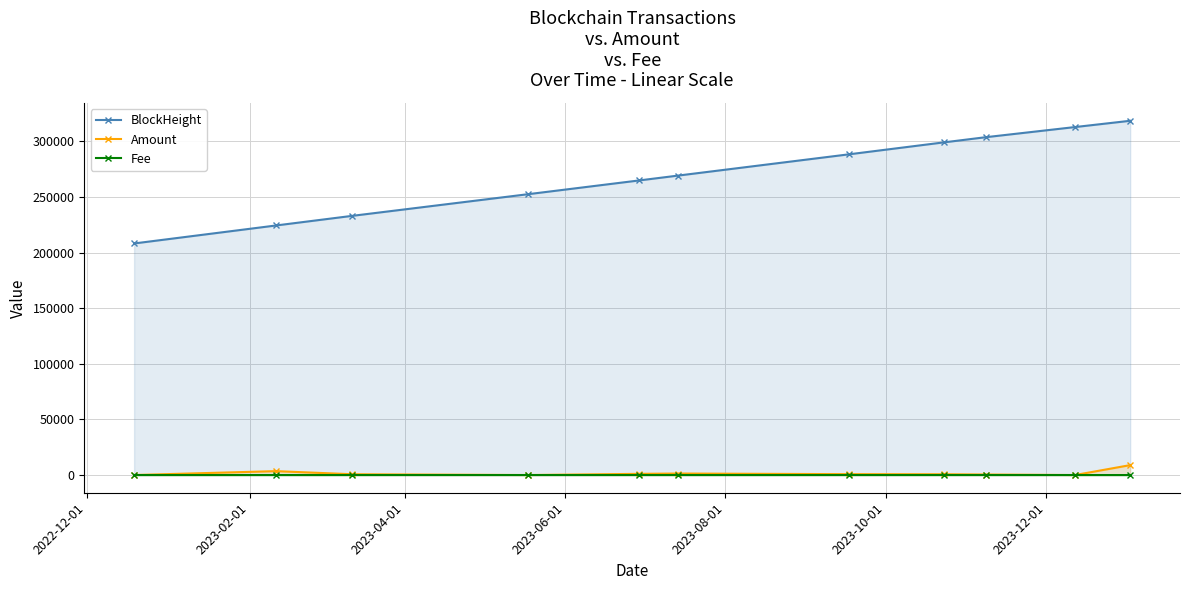

True or false: Fee and BlockHeight cross at least once.

False